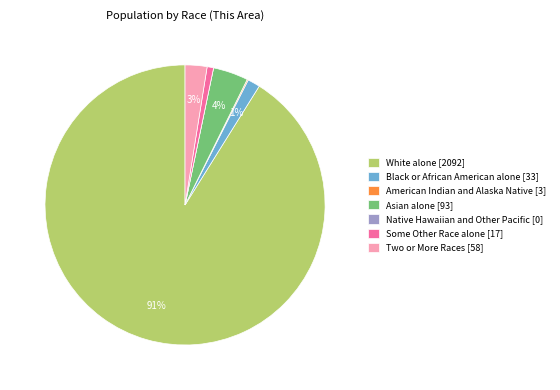

Does Black or African American alone [33] represent more than half of the total?

No